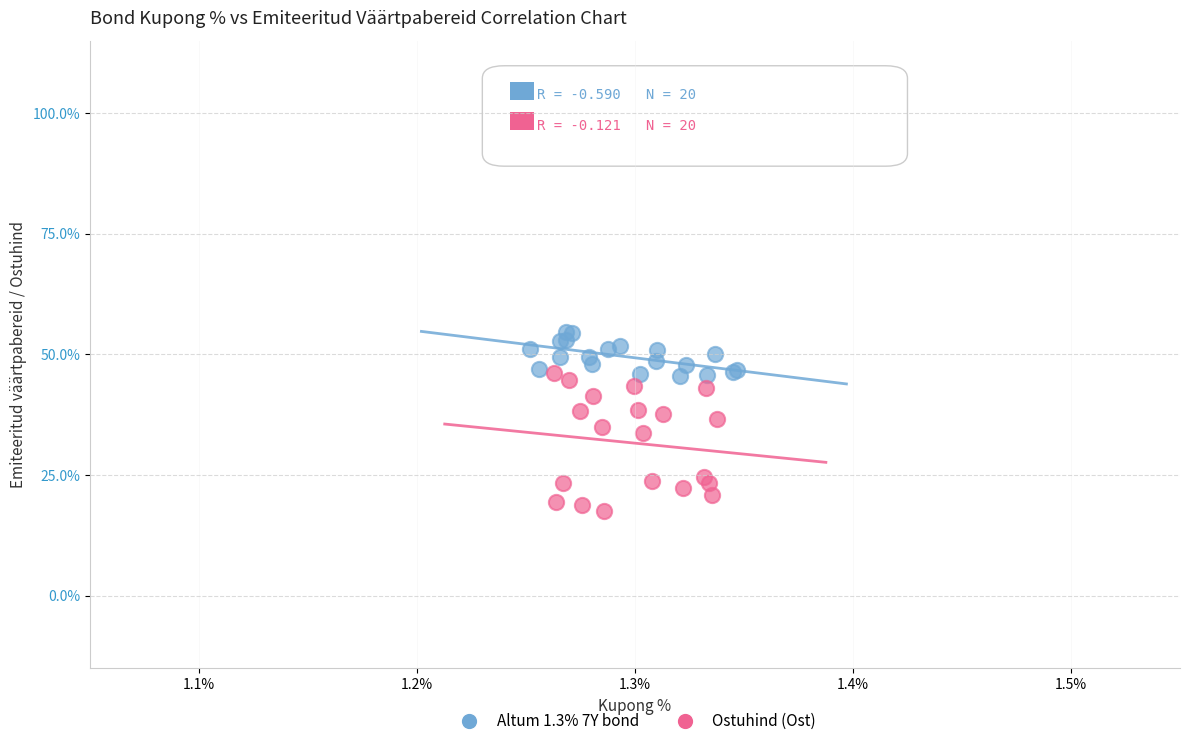

Which series reaches the minimum Y coordinate?

Ostuhind (Ost)